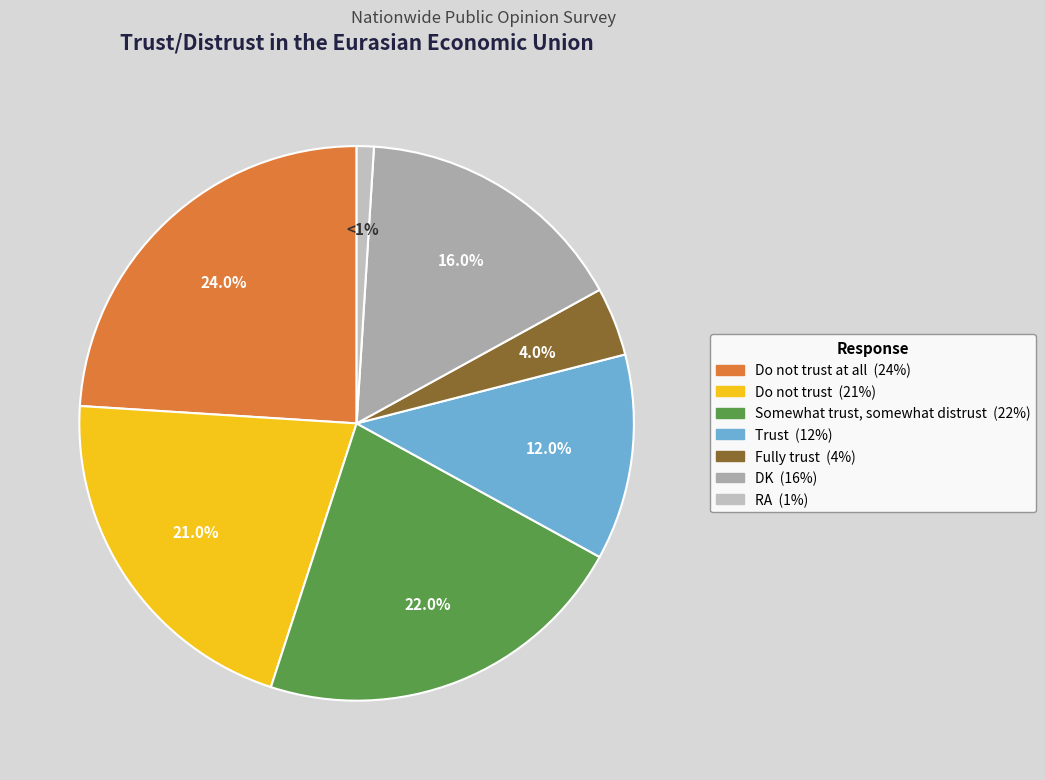

To the nearest percent, what is the average slice percentage?

14%